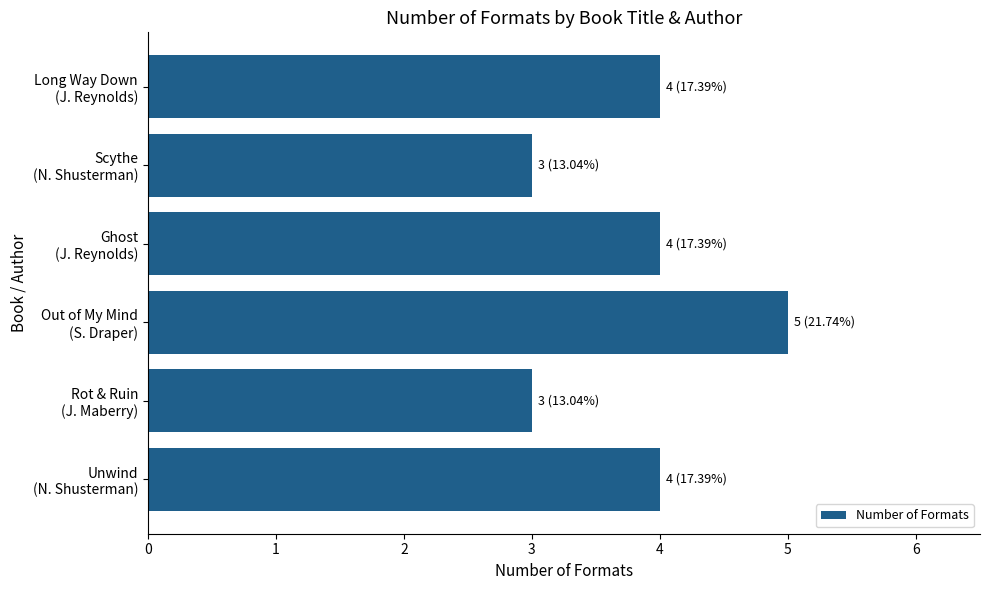

Which category has the highest value across all series?

Out of My Mind
(S. Draper)